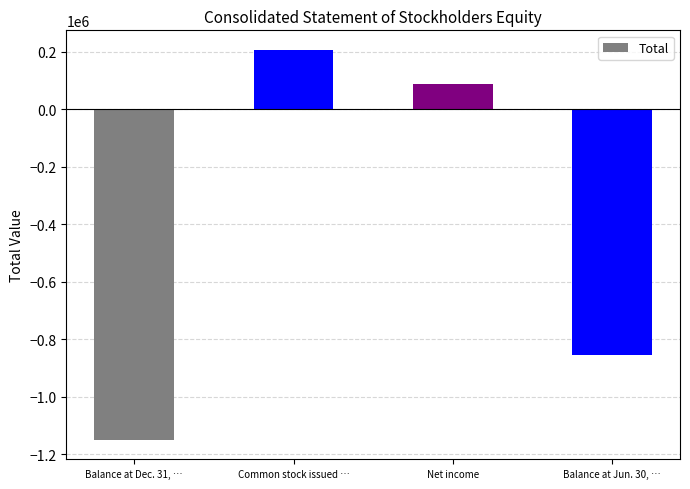

At which label is the value closest to -471026?

Balance at Jun. 30, …